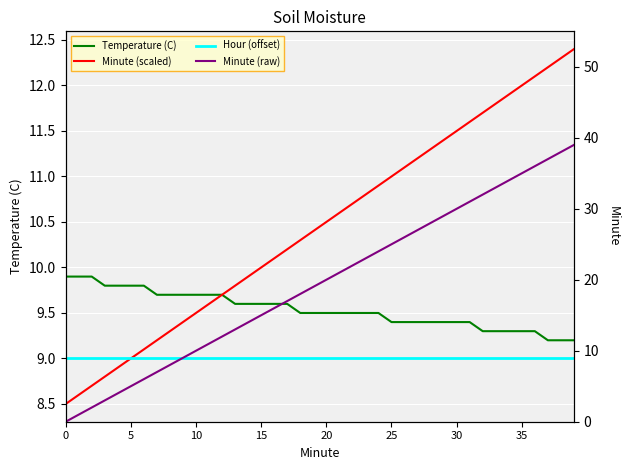

What is the spread (max minus min) of values at 10?

7.9